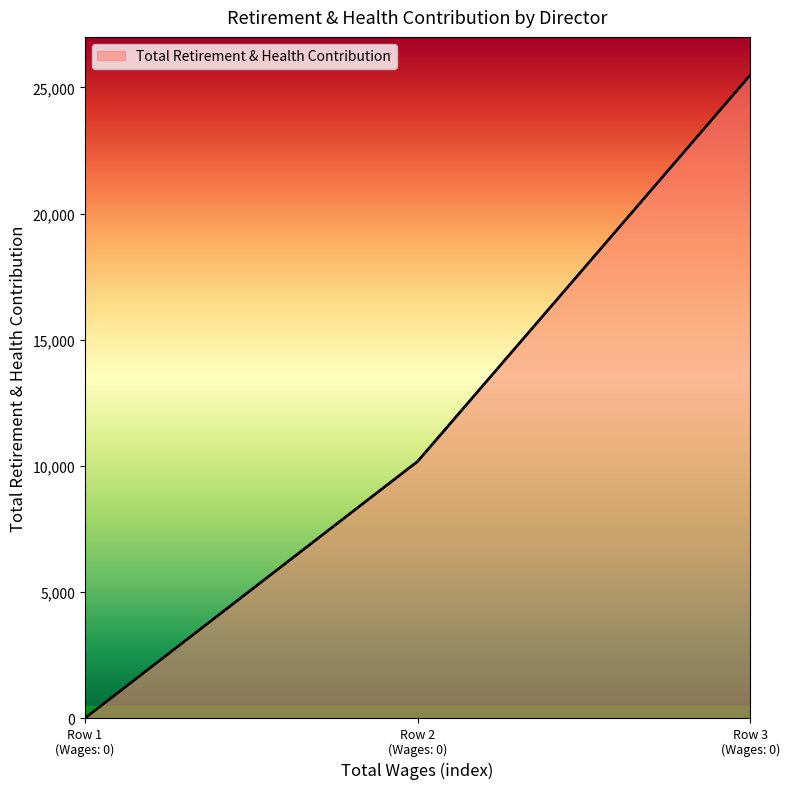

What is the sum of all values?

35667